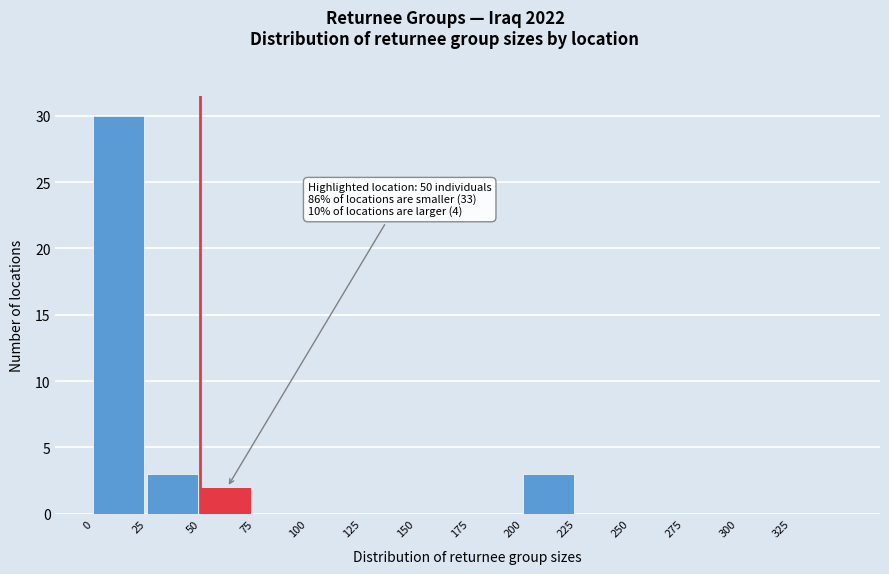

Which range on the x-axis has the tallest bar?

0 to 25